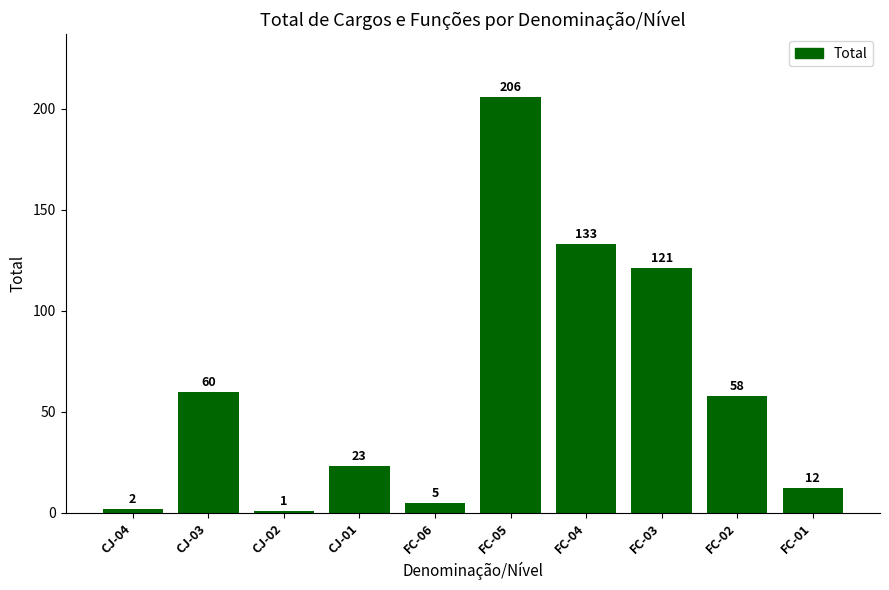

What is the ratio of the value at FC-01 to the value at FC-04?

0.1